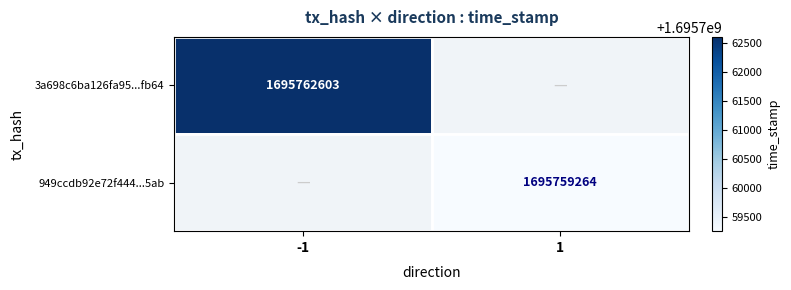

How many positive values does the 949ccdb92e72f444...5ab series have?

1